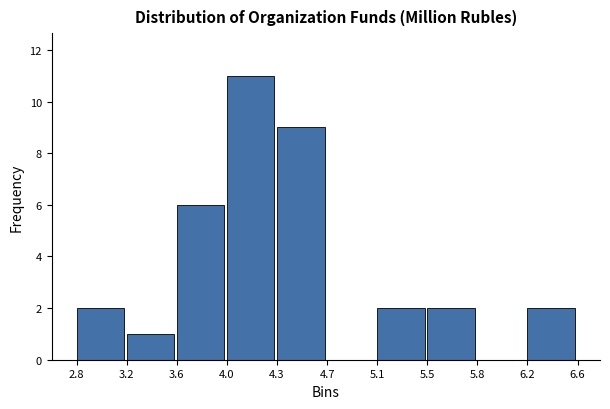

Reading right to left, extract all data points from this chart.

6.2=2	5.8=0	5.5=2	5.1=2	4.7=0	4.3=9	4.0=11	3.6=6	3.2=1	2.8=2